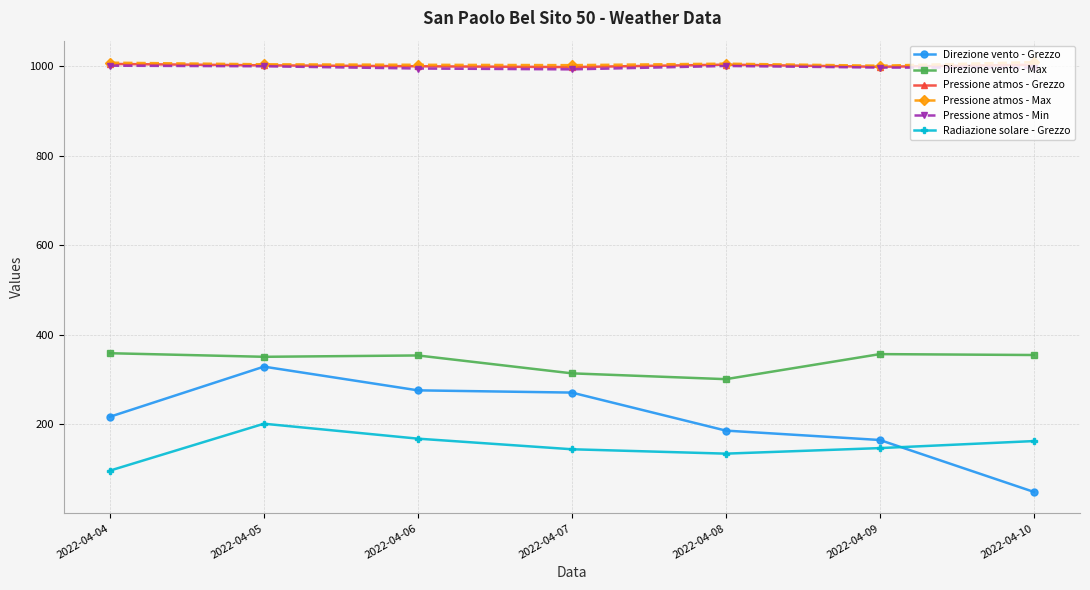

Is this an area chart (filled region under the line)?

No